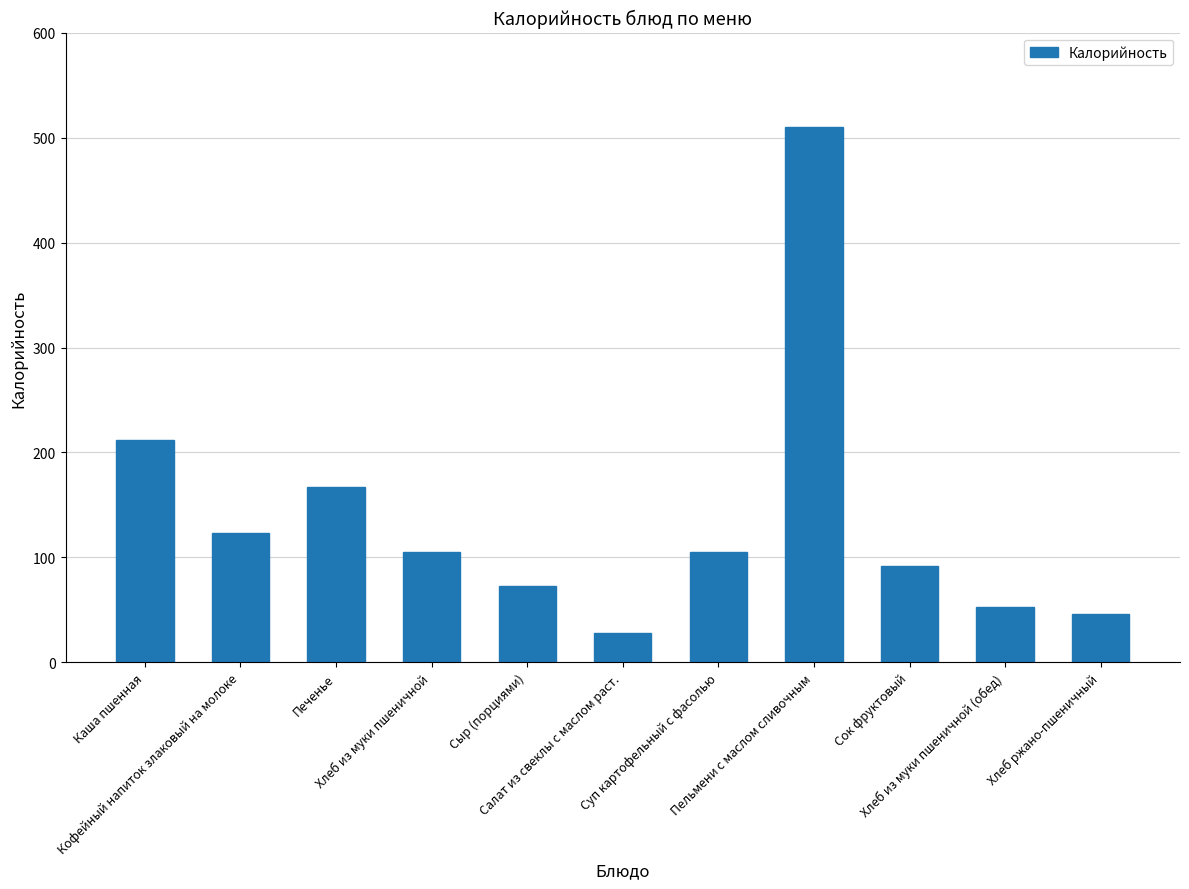

What is the value of the 8th bar from the left?

510.2